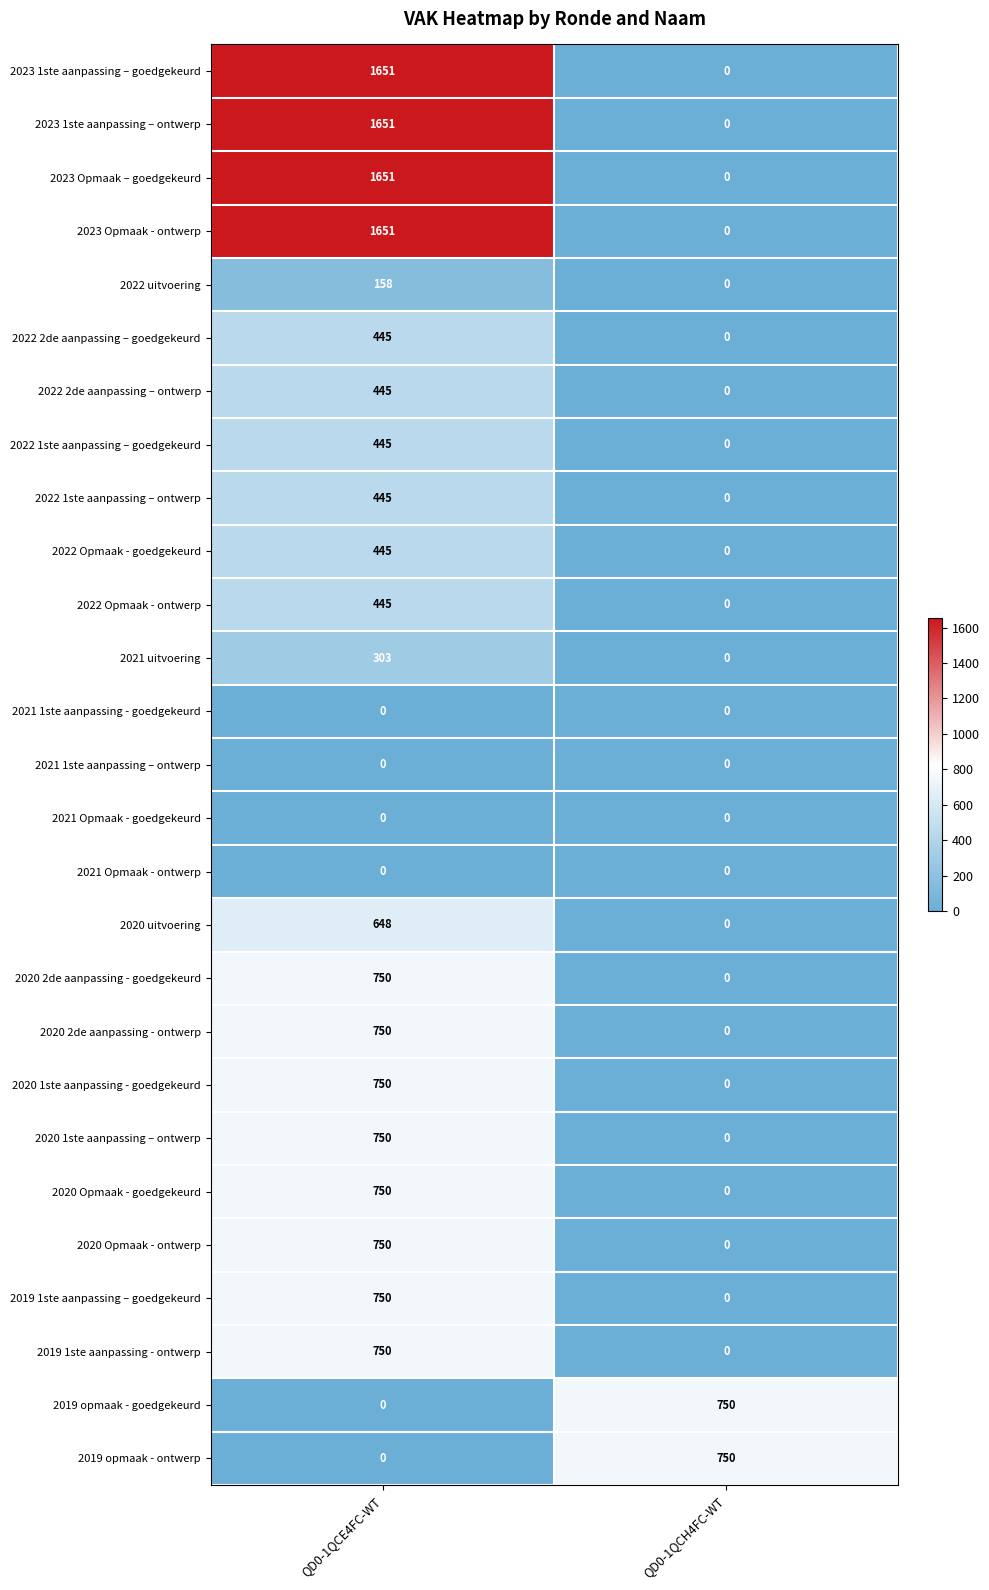

True or false: 2019 1ste aanpassing – goedgekeurd has a value of 0 at QD0-1QCH4FC-WT.

True